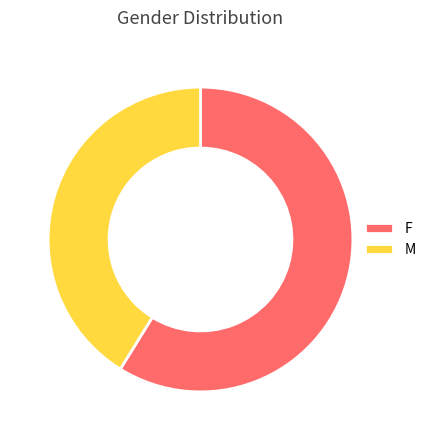

The F slice represents 59% of the pie. True or false?

True